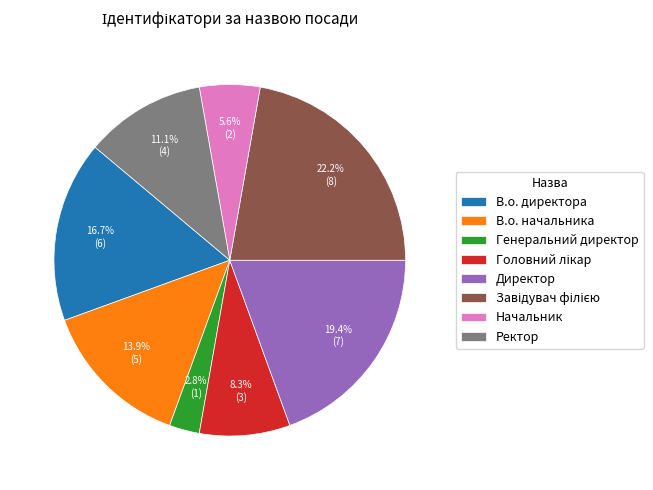

Count the number of slices in the pie.

8